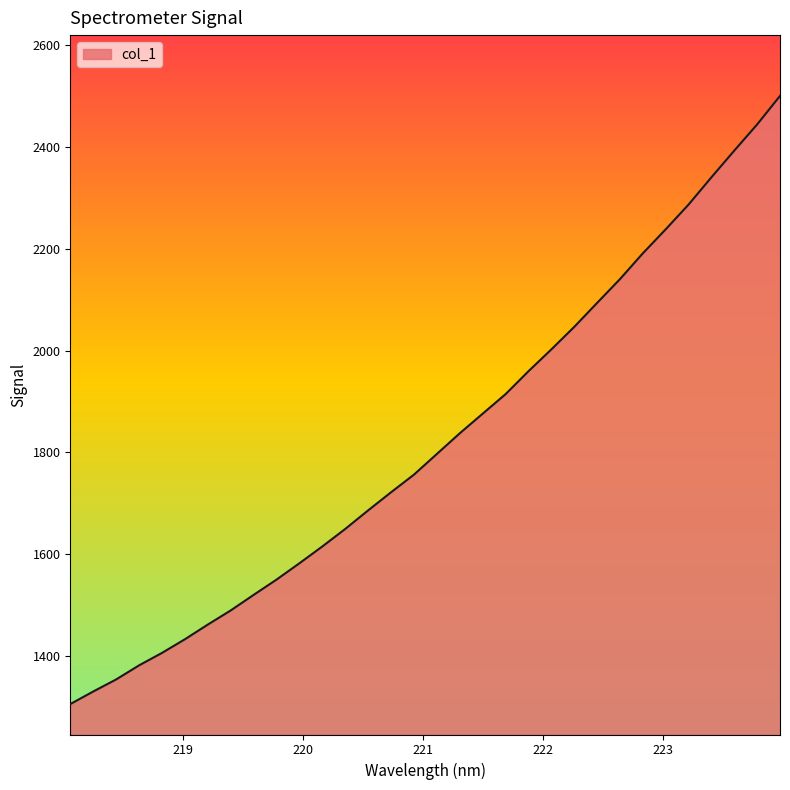

What is the greatest value displayed?

2499.9